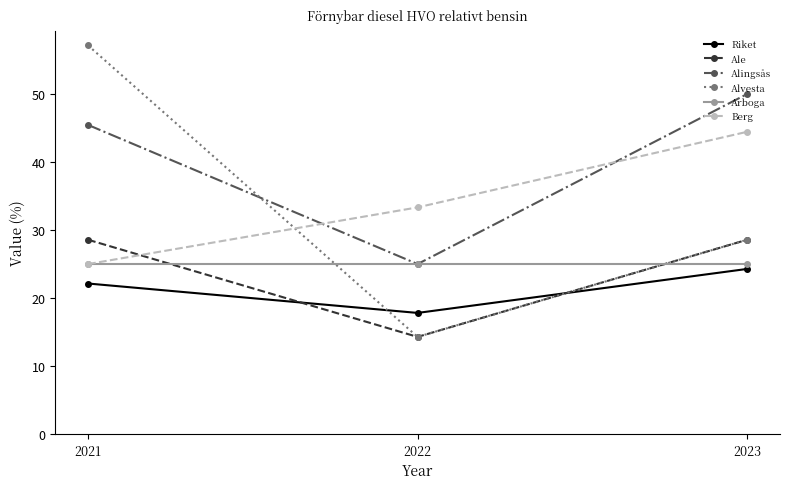

What is the difference between the maximum and minimum values in the Berg series?

19.4